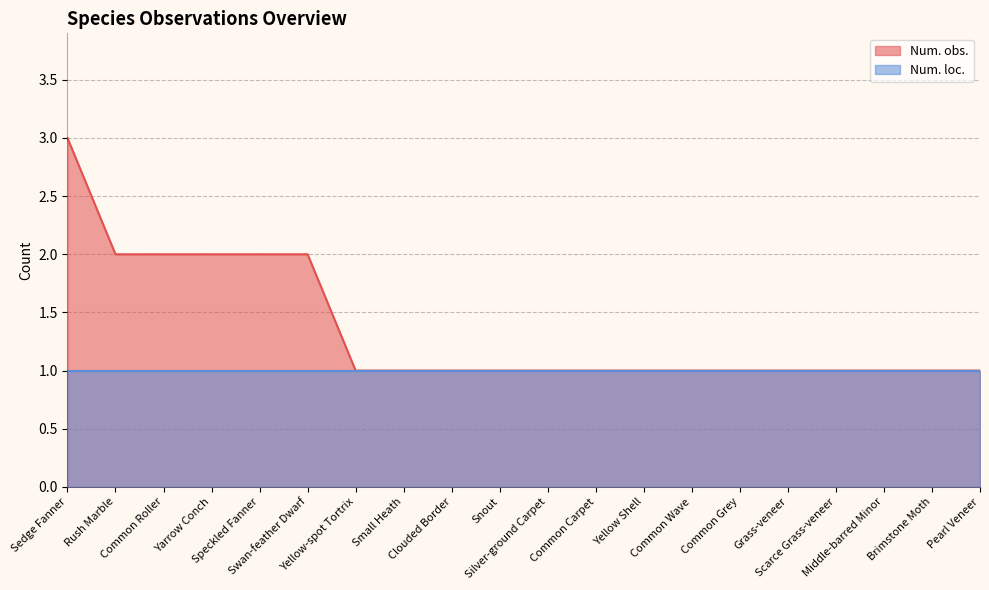

Approximately how many times larger is the value at Rush Marble compared to Common Wave?

2.0